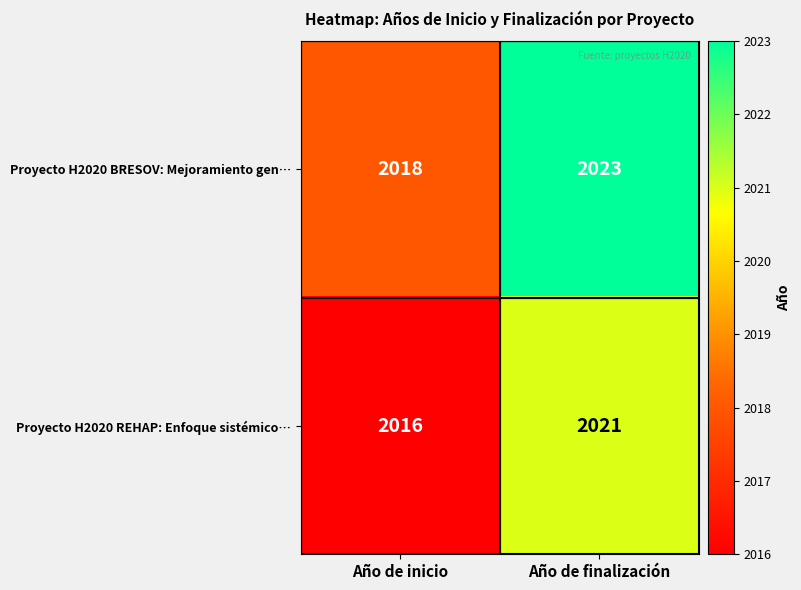

Reading right to left, transcribe all the data shown in this chart.

Proyecto H2020 BRESOV: Mejoramiento gen…: 2023	2018
Proyecto H2020 REHAP: Enfoque sistémico…: 2021	2016